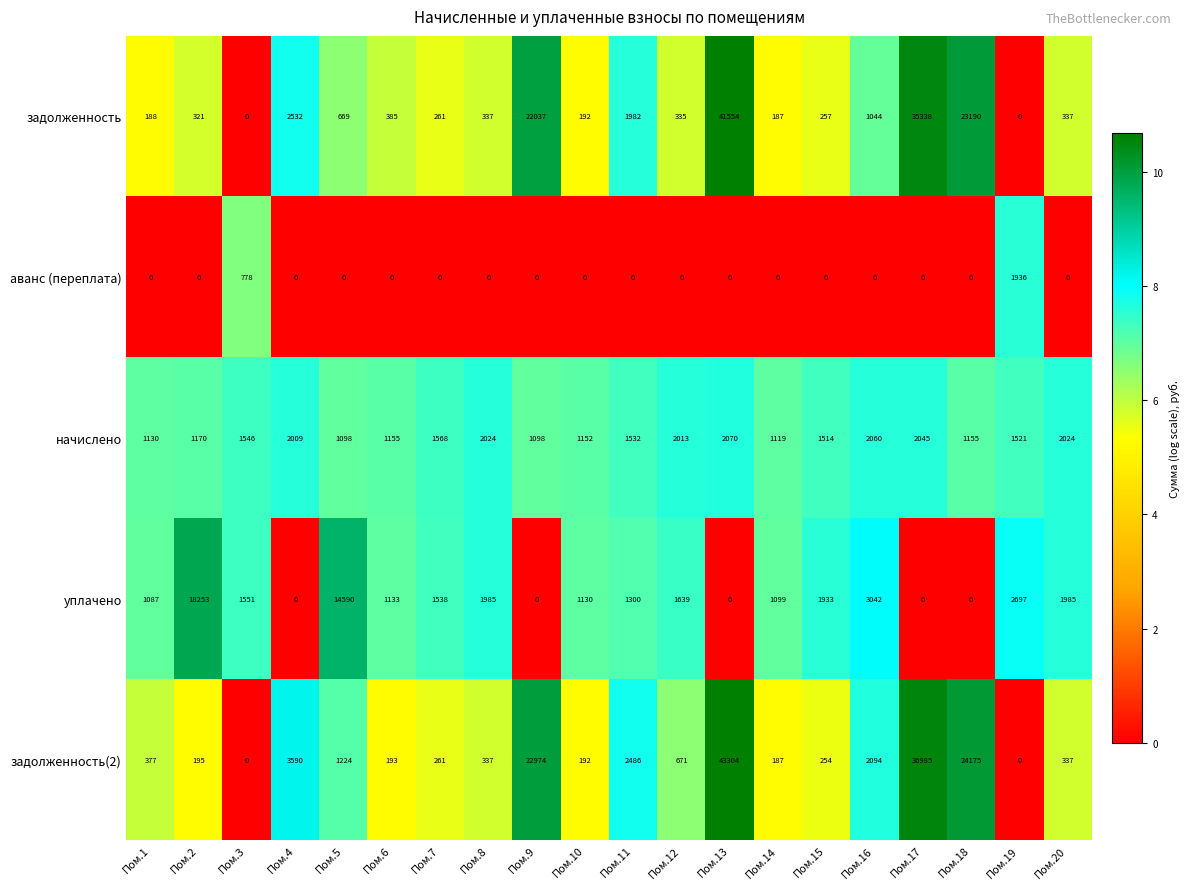

At which category does the chart reach its peak across all series?

Пом.13